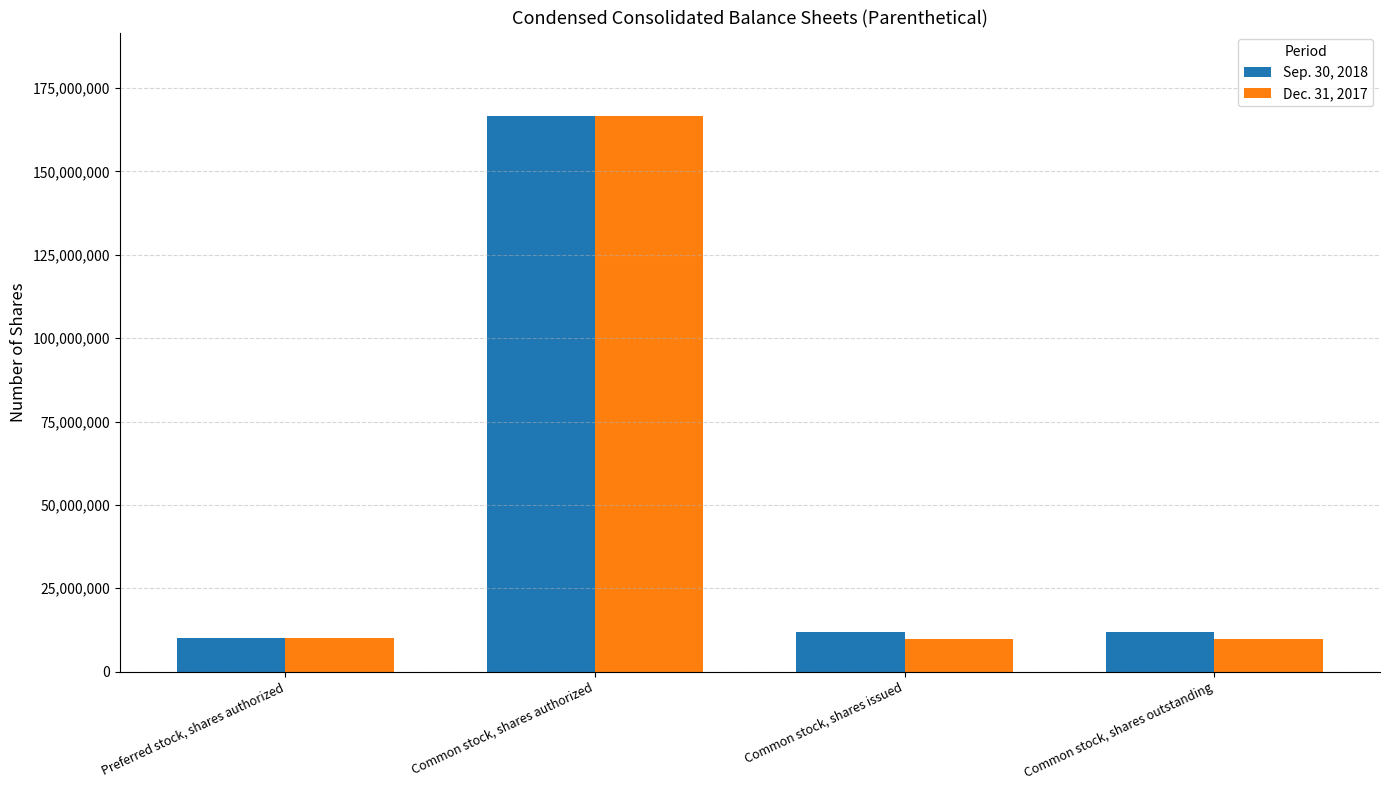

What is the greatest value displayed?

166666667